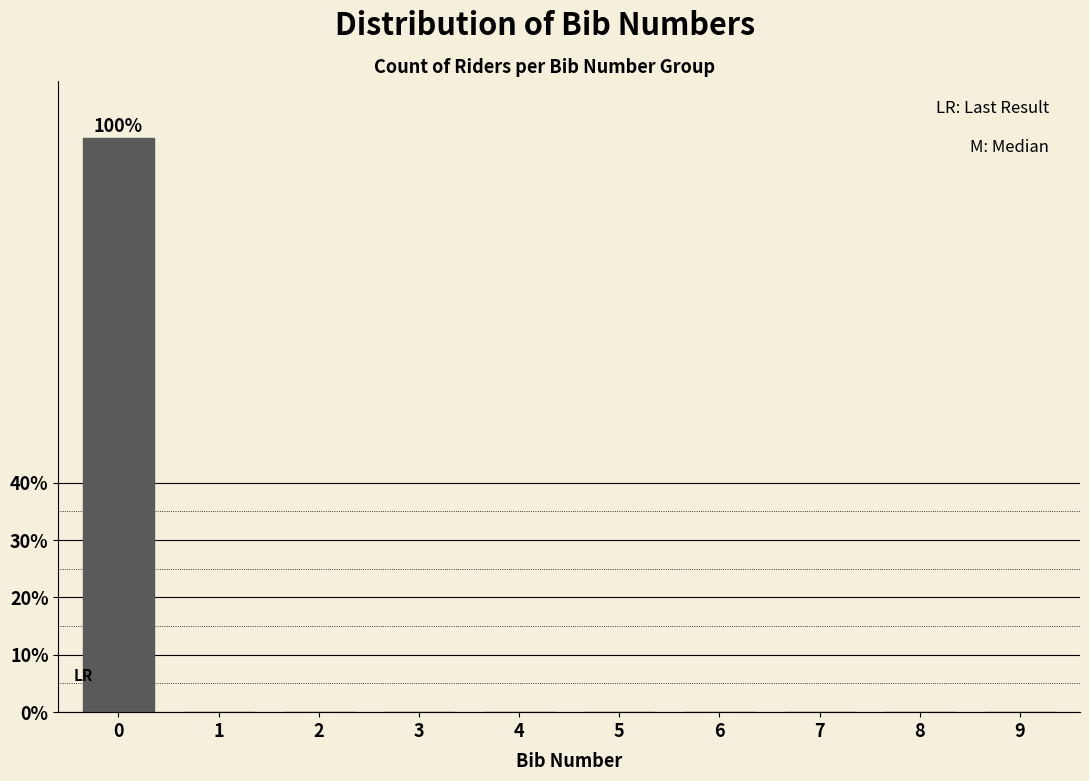

Reading left to right, what are all the values shown in this chart?

0=100	1=0	2=0	3=0	4=0	5=0	6=0	7=0	8=0	9=0